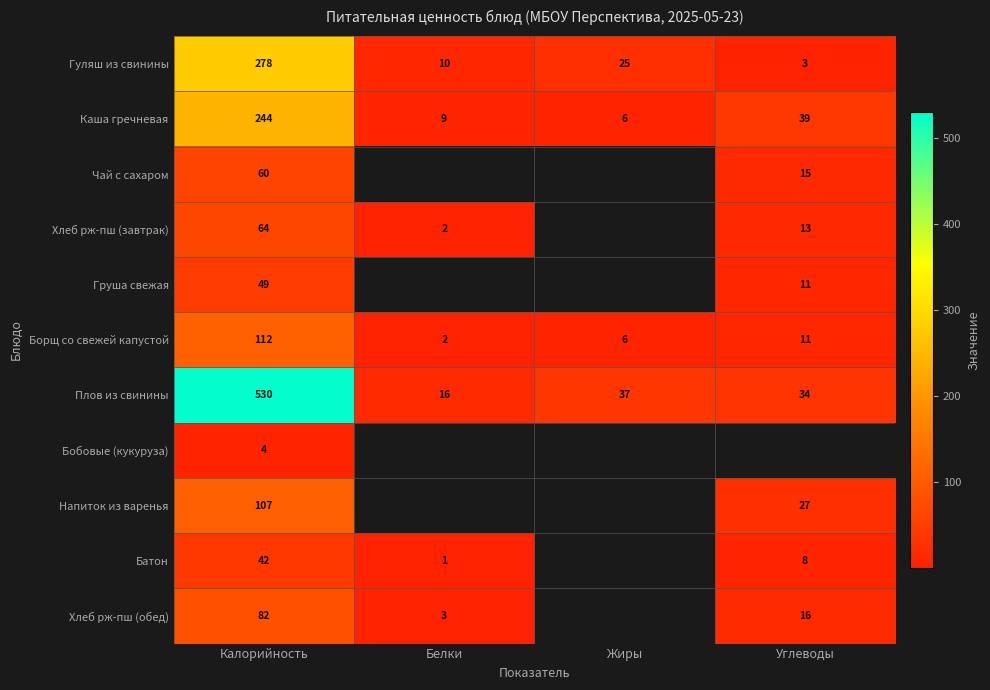

What is the spread (max minus min) of values at Белки?

15.0